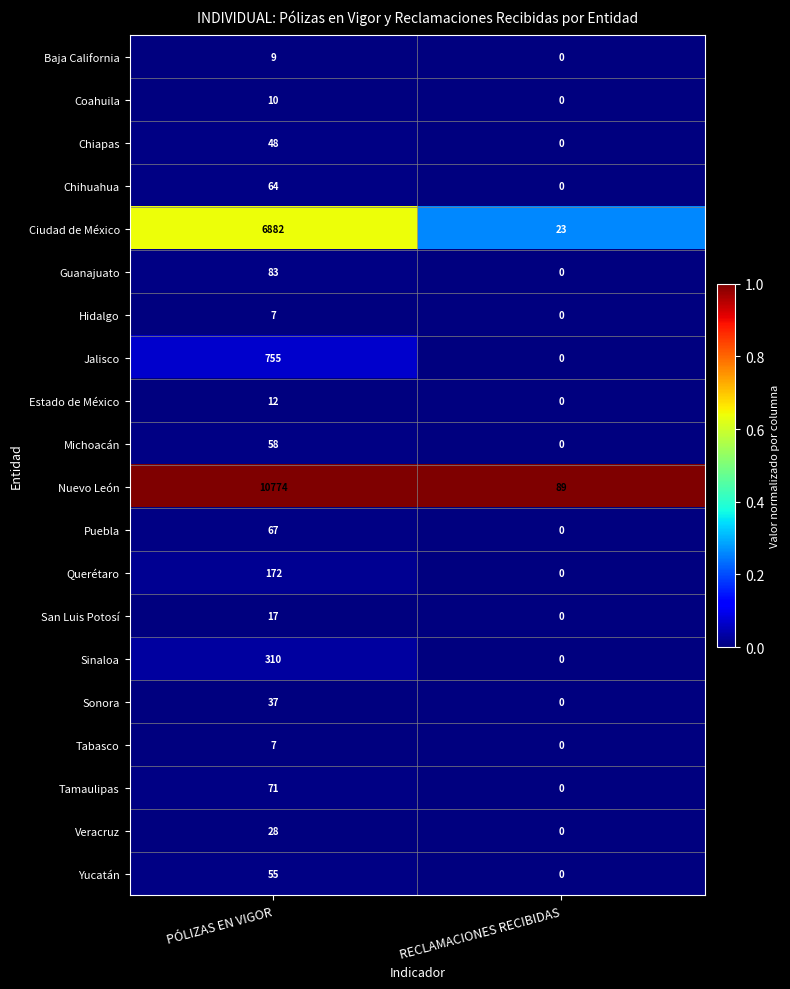

Is it true that Michoacán equals -25 at RECLAMACIONES RECIBIDAS?

False